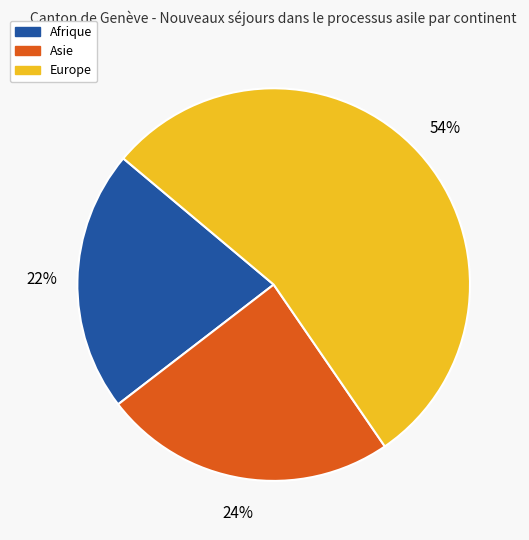

Is there any slice that represents more than half of the pie?

Yes